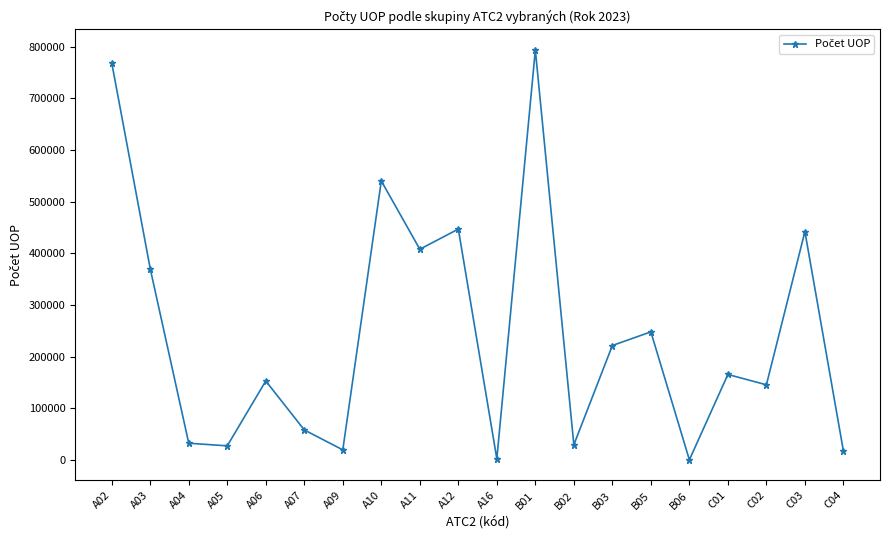

What is the difference between the second highest and minimum values?

768516